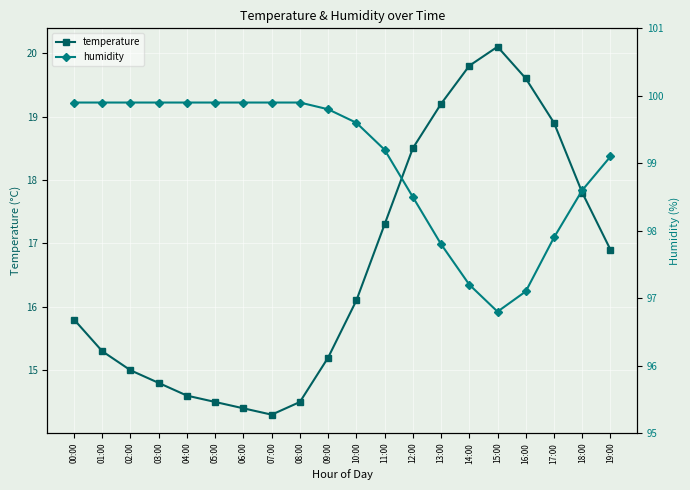

How many data points in temperature are above 16?

10